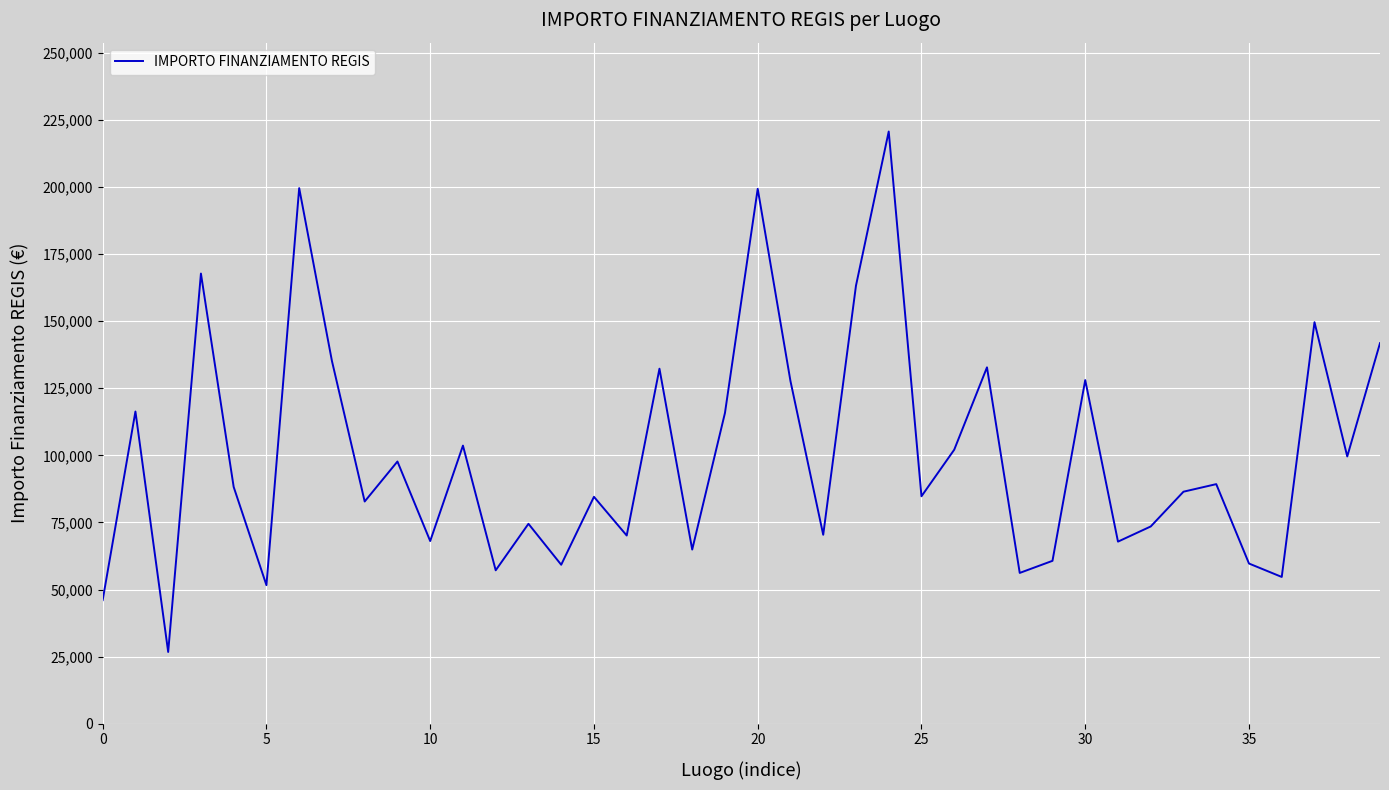

What is the smallest value displayed?

26730.0